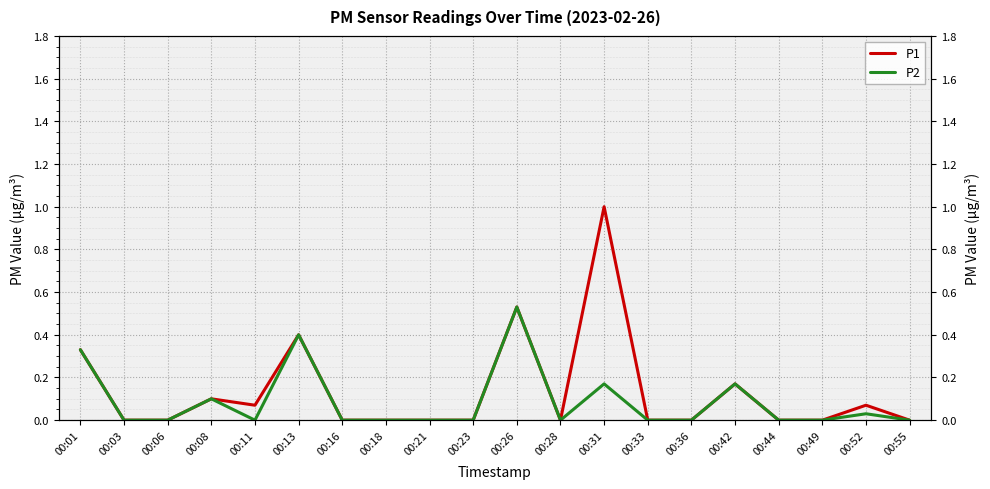

What is the highest value of the P1 series?

1.0